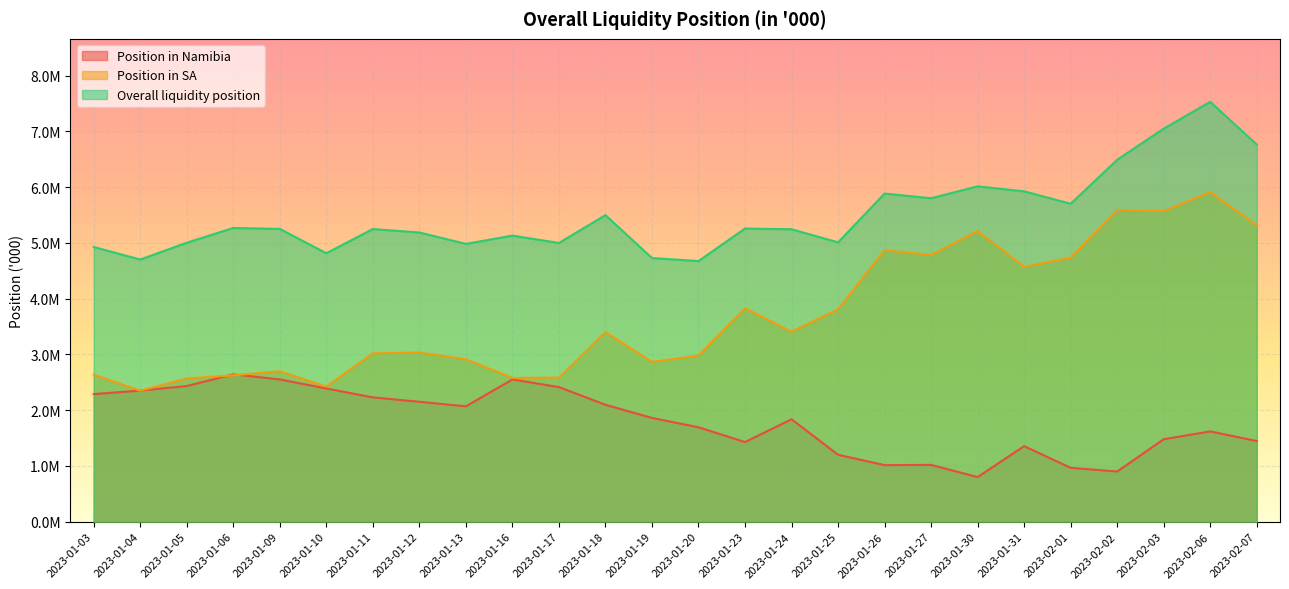

At which category does Position in SA reach its first local valley?

2023-01-04